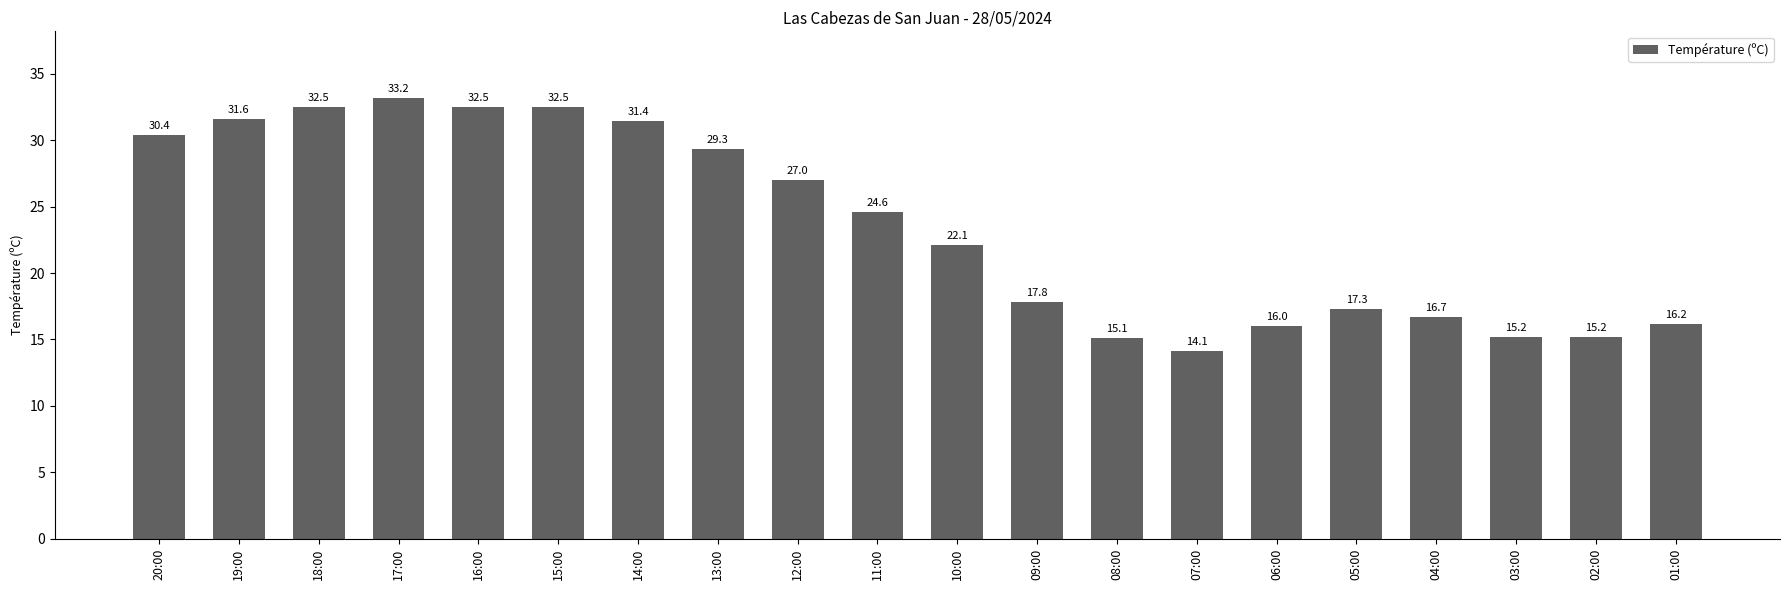

What is the greatest value displayed?

33.2